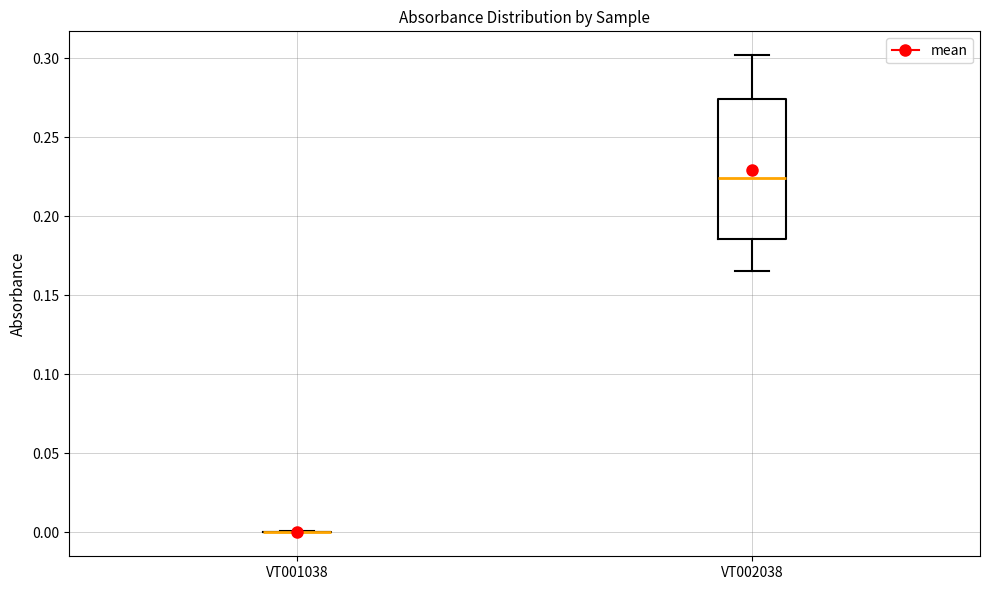

Reading left to right, read every box against the y-axis: the position of its median line, the range the box covers, and the ends of its whiskers. The values are not printed on the chart, so give them approximately, as read against the axis.

VT001038: box collapsed to a line at 0.000, whiskers 0.000 to 0.000
VT002038: median 0.225, box 0.185 to 0.275, whiskers 0.165 to 0.300